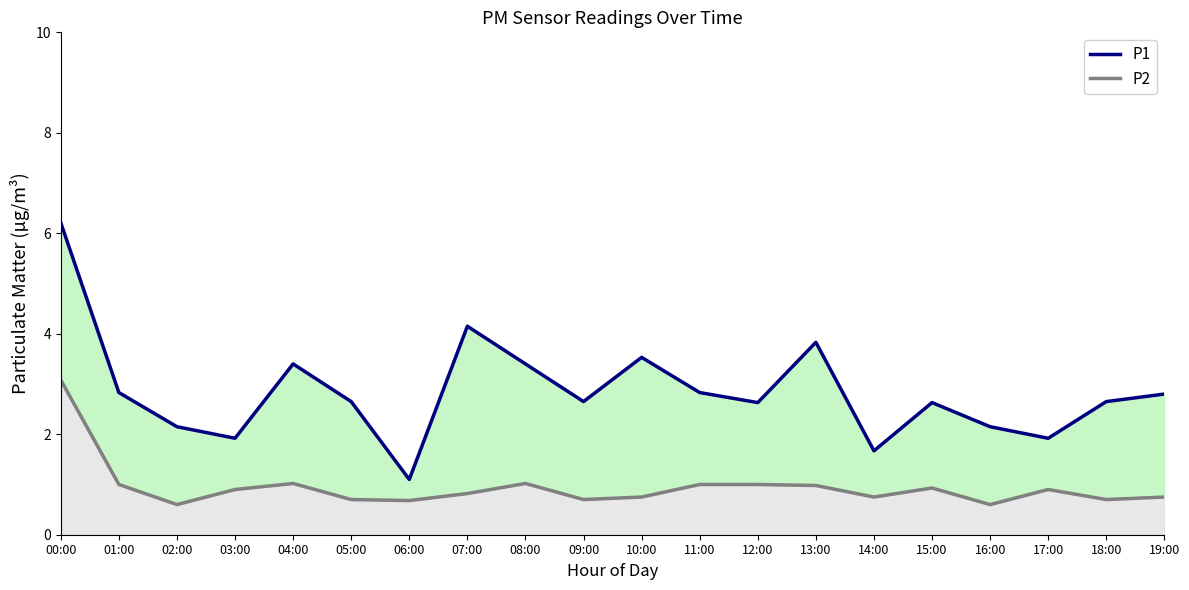

Rank the series at 09:00 from highest to lowest value.

P1, P2